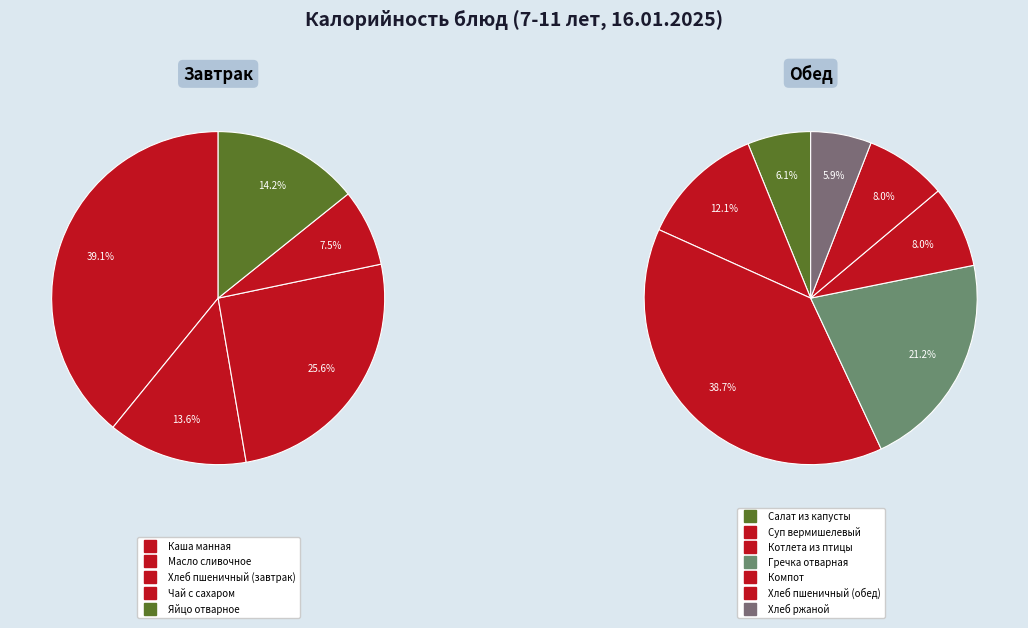

Count the number of slices in the pie.

12